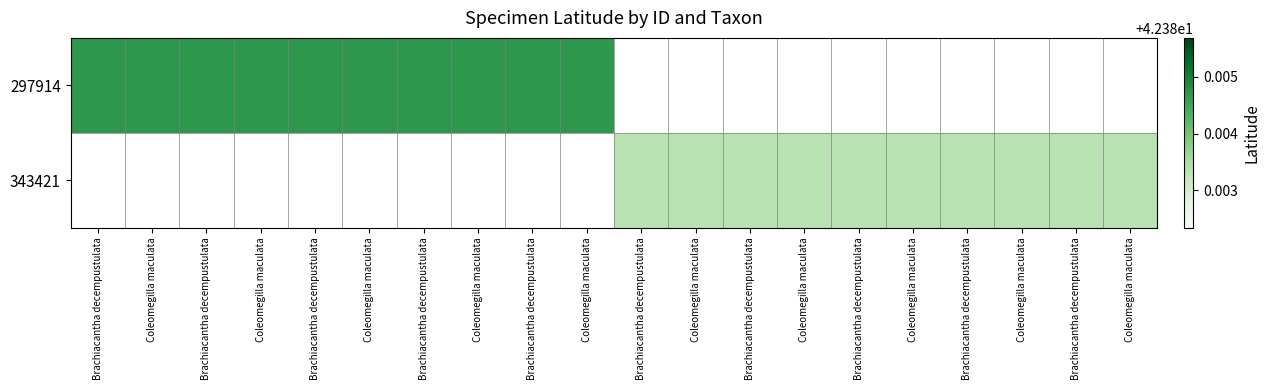

Reading right to left, list all the values displayed in this chart.

297914: Coleomegilla maculata=0.0	Brachiacantha decempustulata=0.0	Coleomegilla maculata=0.0	Brachiacantha decempustulata=0.0	Coleomegilla maculata=0.0	Brachiacantha decempustulata=0.0	Coleomegilla maculata=0.0	Brachiacantha decempustulata=0.0	Coleomegilla maculata=0.0	Brachiacantha decempustulata=0.0	Coleomegilla maculata=42.4	Brachiacantha decempustulata=42.4	Coleomegilla maculata=42.4	Brachiacantha decempustulata=42.4	Coleomegilla maculata=42.4	Brachiacantha decempustulata=42.4	Coleomegilla maculata=42.4	Brachiacantha decempustulata=42.4	Coleomegilla maculata=42.4	Brachiacantha decempustulata=42.4
343421: Coleomegilla maculata=42.4	Brachiacantha decempustulata=42.4	Coleomegilla maculata=42.4	Brachiacantha decempustulata=42.4	Coleomegilla maculata=42.4	Brachiacantha decempustulata=42.4	Coleomegilla maculata=42.4	Brachiacantha decempustulata=42.4	Coleomegilla maculata=42.4	Brachiacantha decempustulata=42.4	Coleomegilla maculata=0.0	Brachiacantha decempustulata=0.0	Coleomegilla maculata=0.0	Brachiacantha decempustulata=0.0	Coleomegilla maculata=0.0	Brachiacantha decempustulata=0.0	Coleomegilla maculata=0.0	Brachiacantha decempustulata=0.0	Coleomegilla maculata=0.0	Brachiacantha decempustulata=0.0